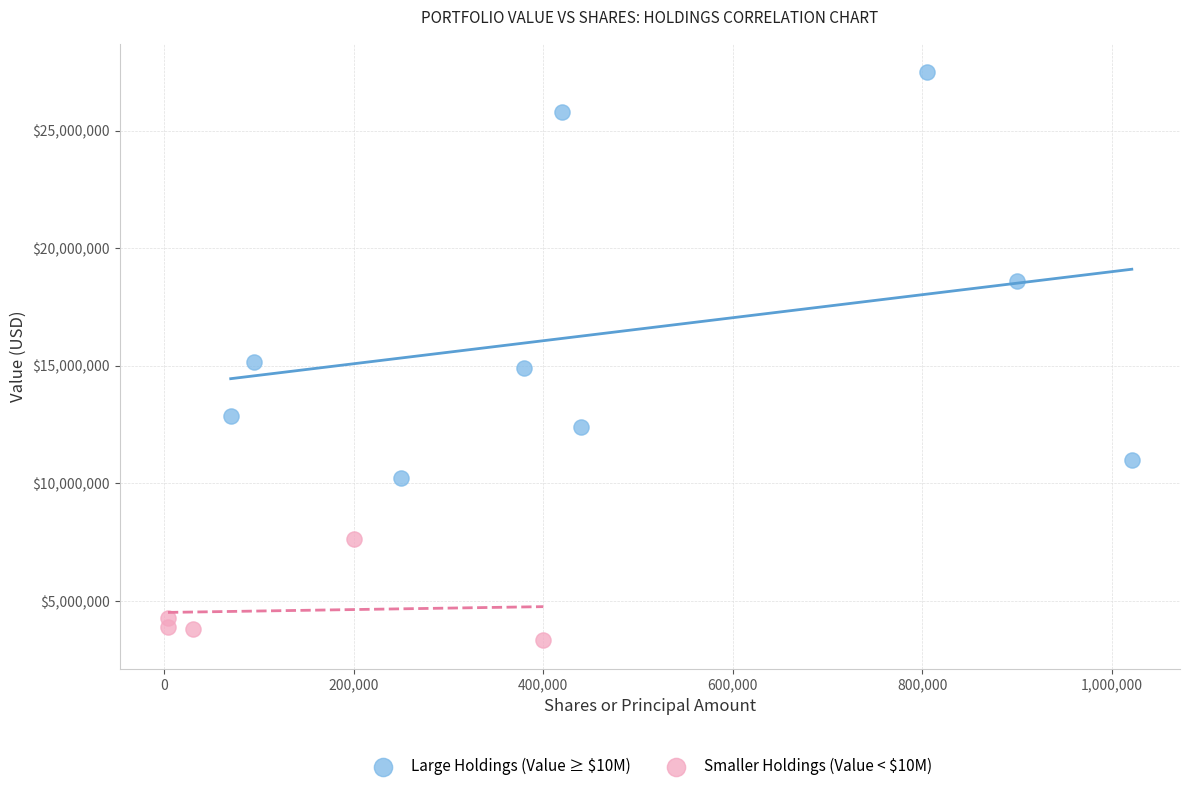

Which series reaches the maximum Y coordinate?

Large Holdings (Value ≥ $10M)